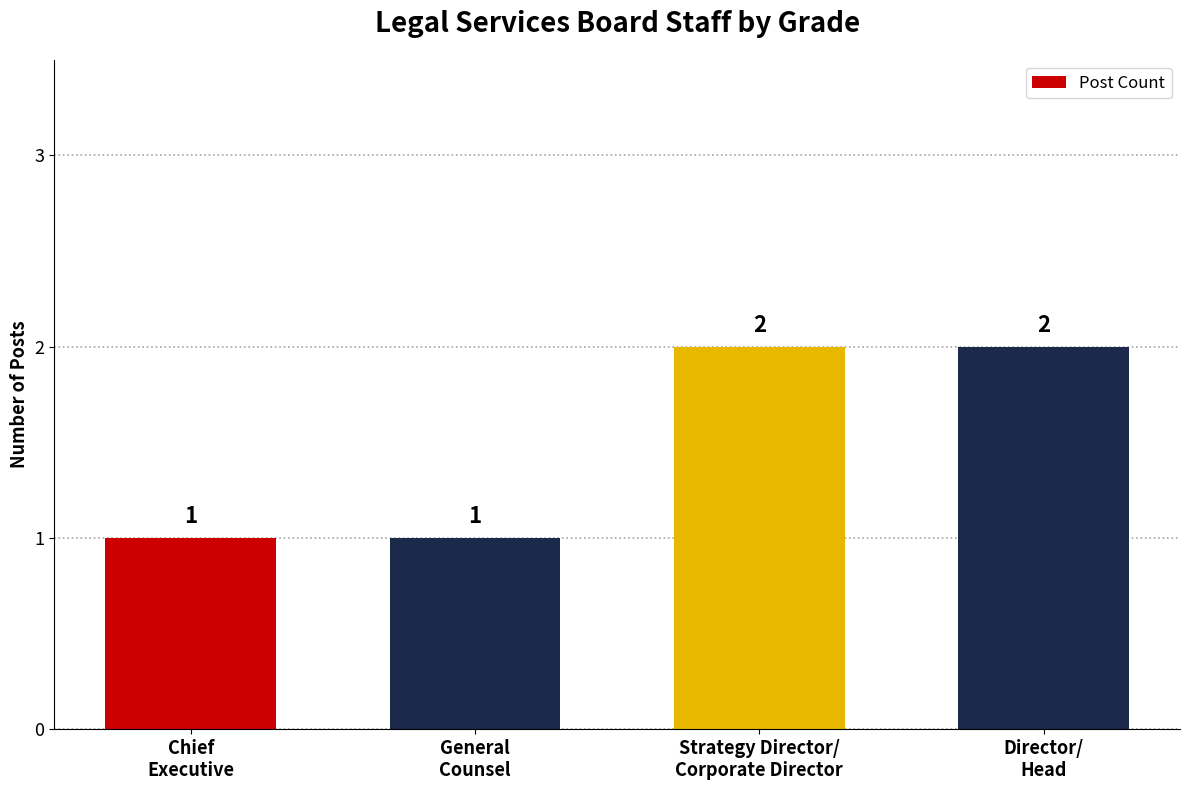

The value at Strategy Director/
Corporate Director is 2. True or false?

True